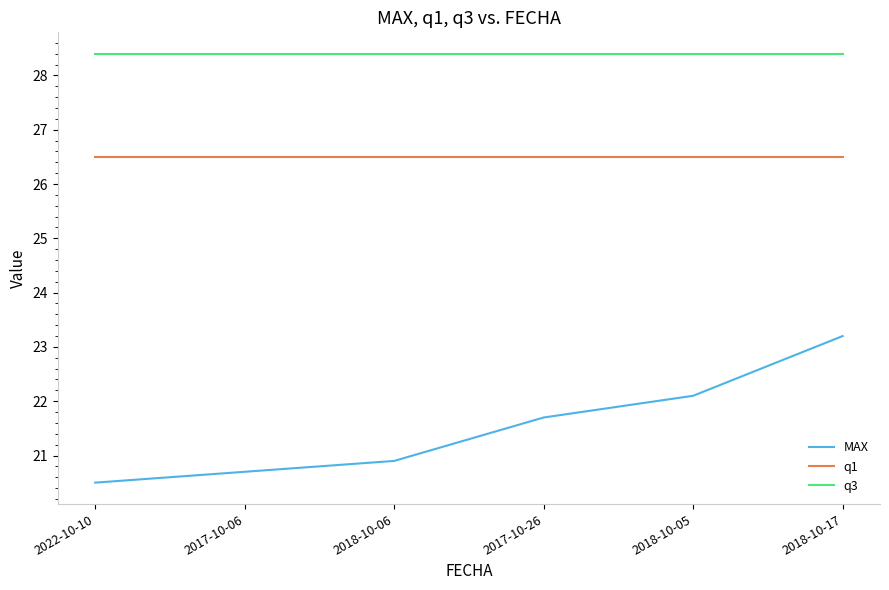

What is the maximum value for q3?

28.4